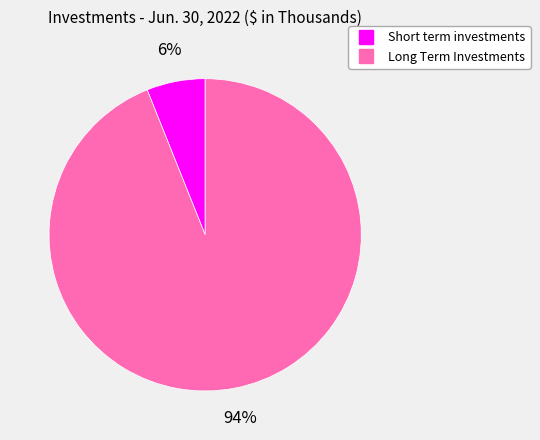

Which has a higher value, Short term investments or Long Term Investments?

Long Term Investments